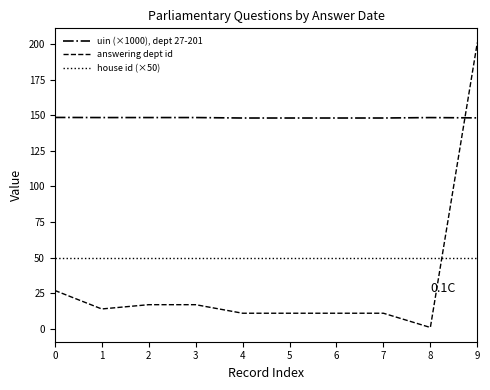

Is this an area chart (filled region under the line)?

No